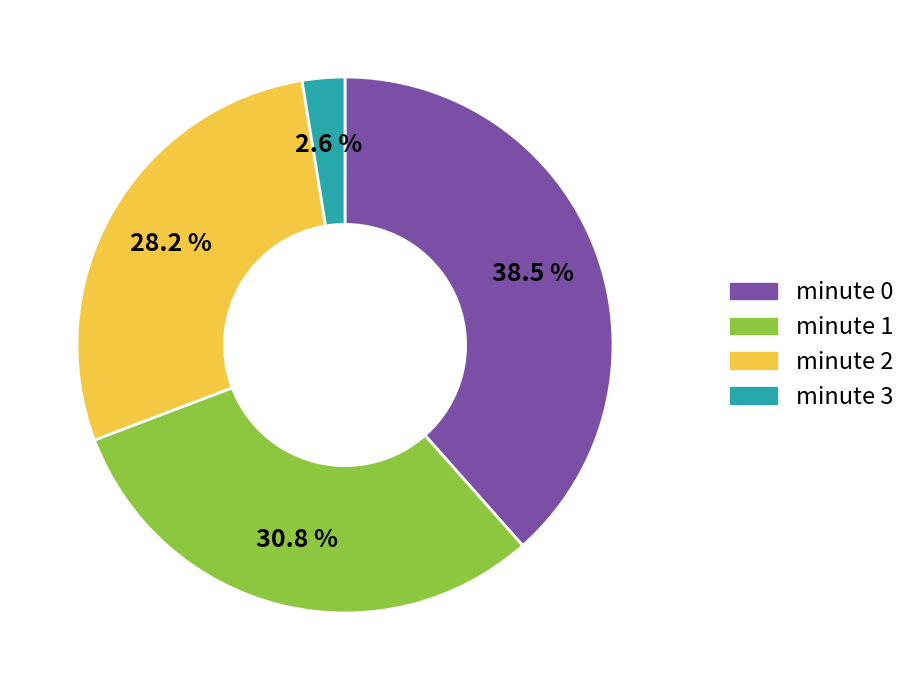

How many slices are in this pie chart?

4